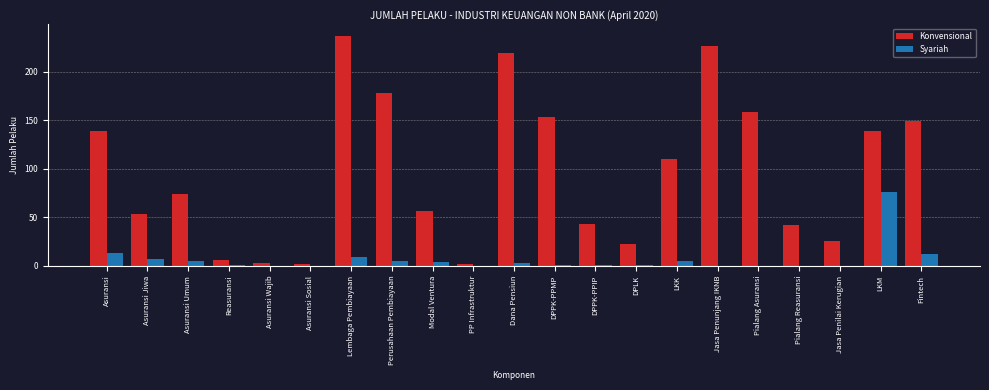

At which category is the sum across all series the highest?

Lembaga Pembiayaan